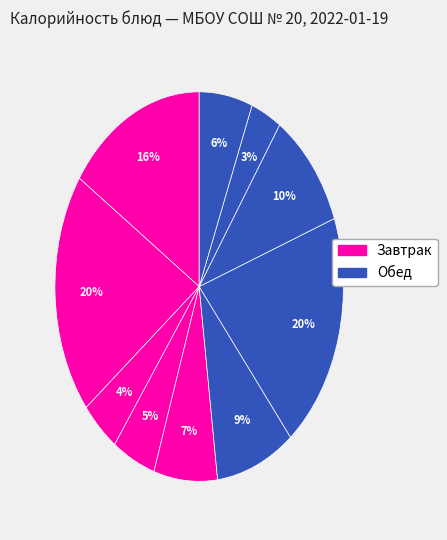

Count the number of slices in the pie.

10